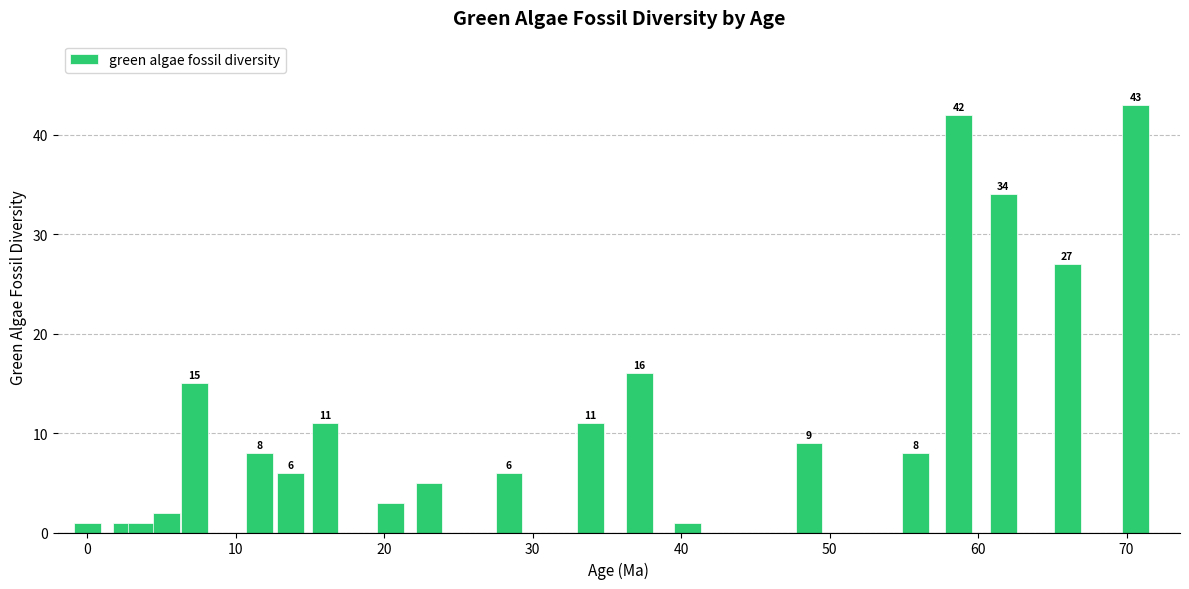

What is the greatest value displayed?

43